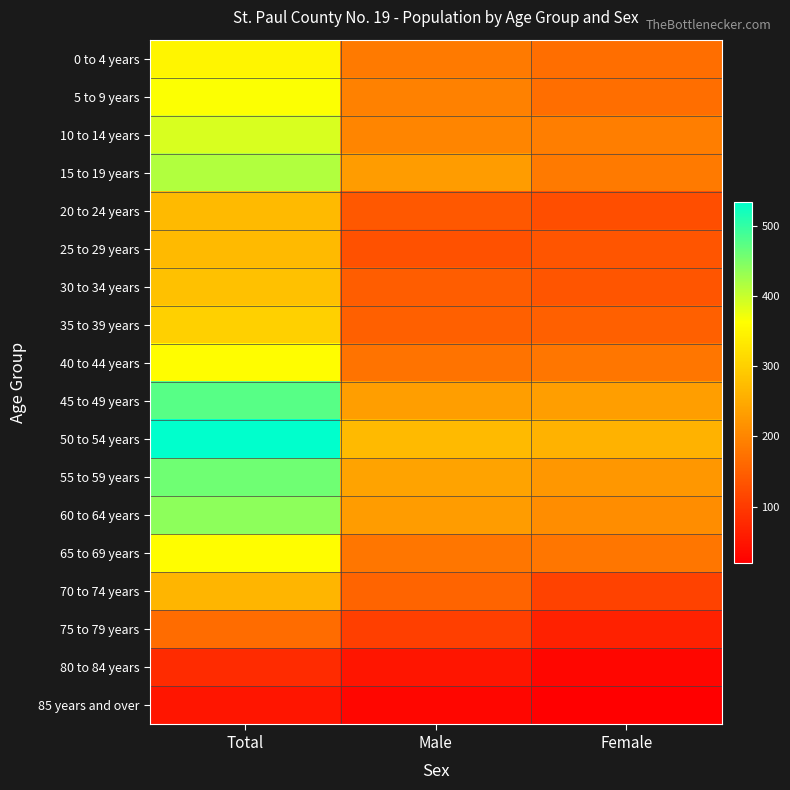

At Male, list the series in order from smallest to largest.

85 years and over, 80 to 84 years, 75 to 79 years, 25 to 29 years, 20 to 24 years, 30 to 34 years, 35 to 39 years, 70 to 74 years, 40 to 44 years, 65 to 69 years, 0 to 4 years, 5 to 9 years, 10 to 14 years, 15 to 19 years, 60 to 64 years, 45 to 49 years, 55 to 59 years, 50 to 54 years